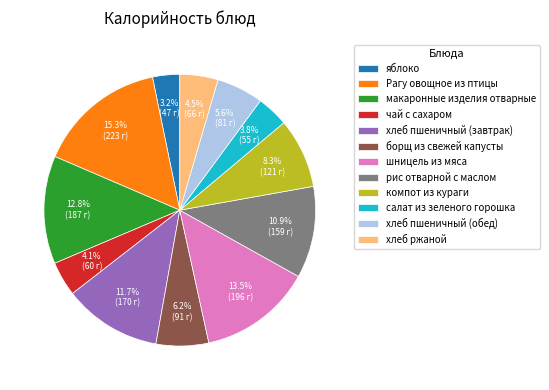

Count the number of slices in the pie.

12